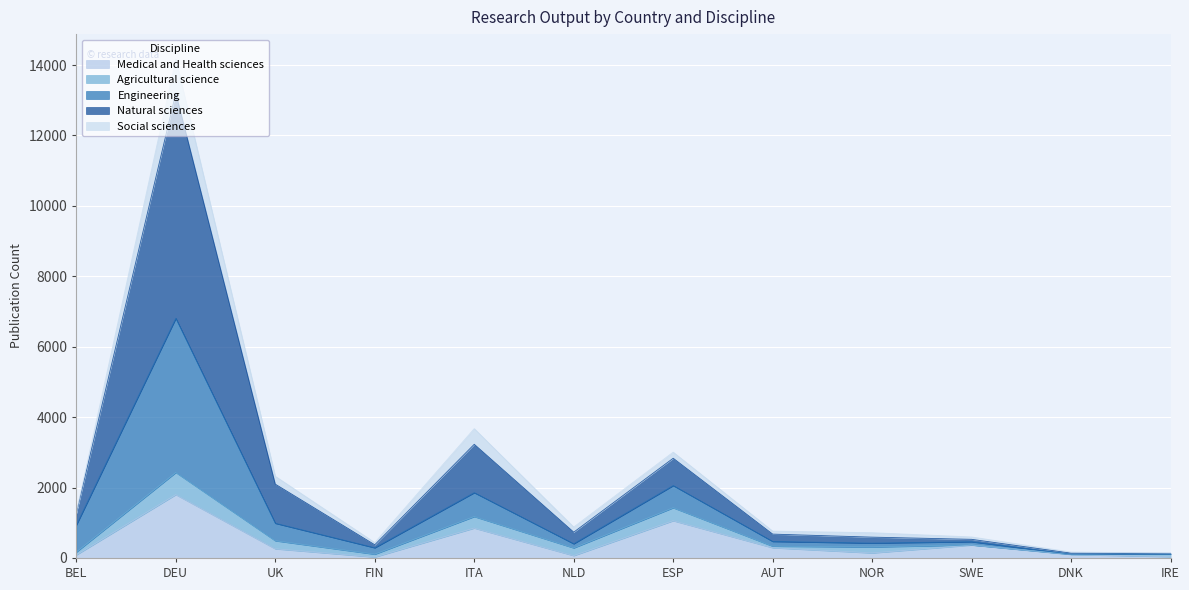

At which category is the sum across all series the highest?

DEU